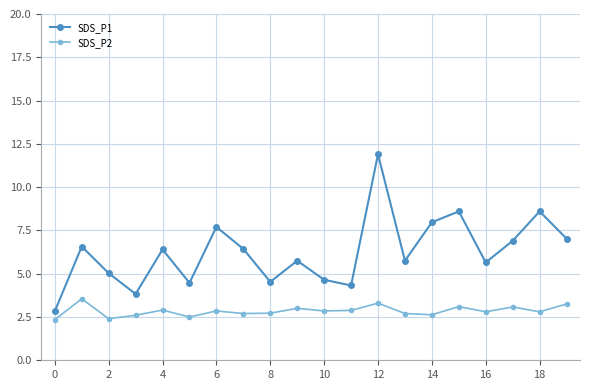

What is the minimum value shown in the chart?

2.4